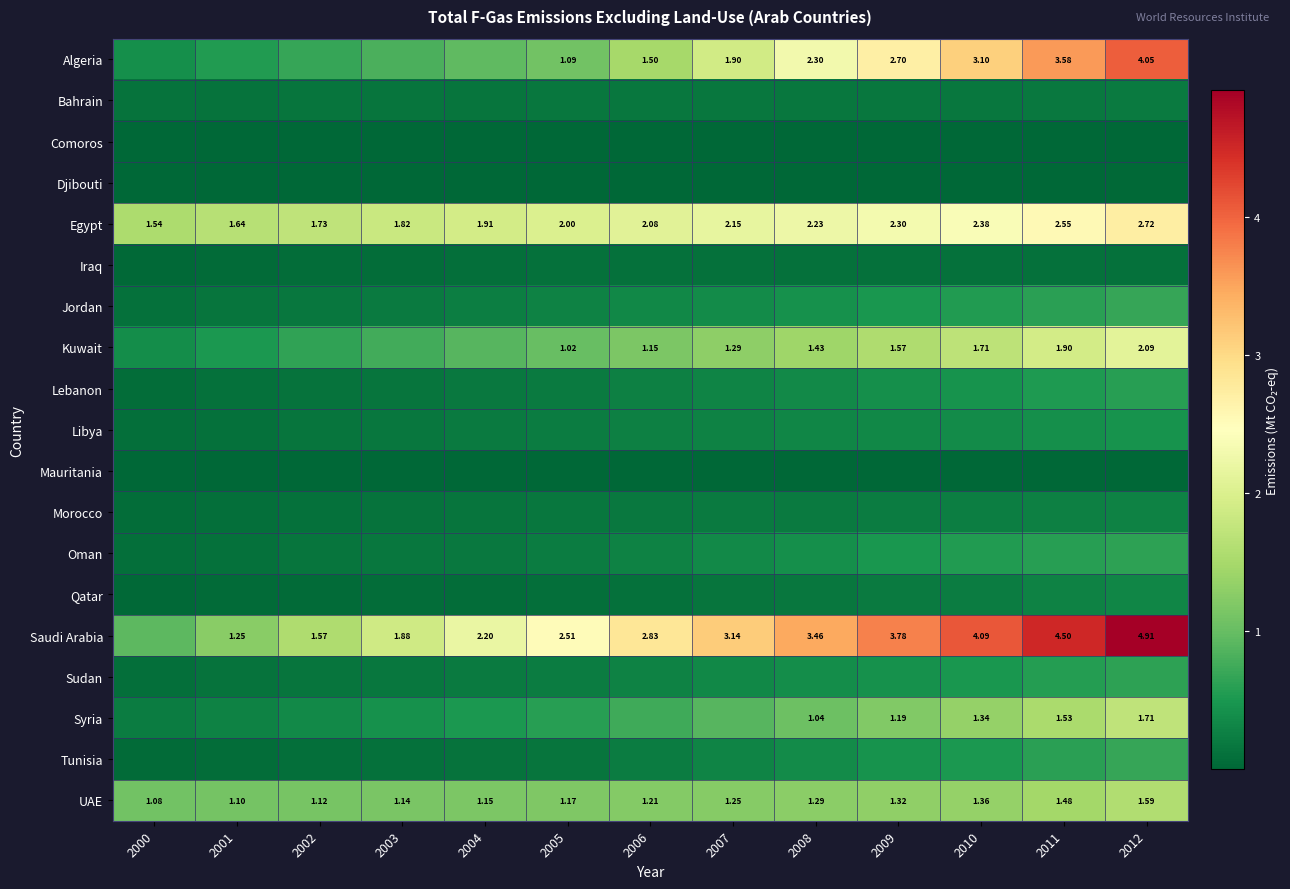

What is the difference between the maximum and minimum values in the Sudan series?

0.5